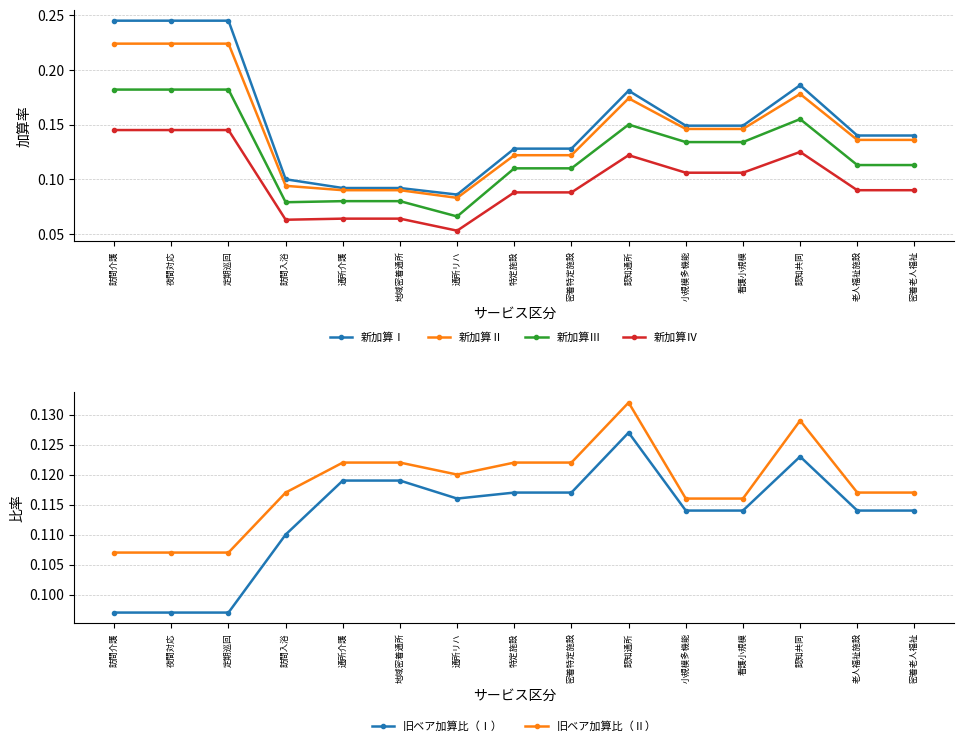

True or false: 旧ベア加算比（Ⅰ） and 新加算Ⅳ cross at least once.

True